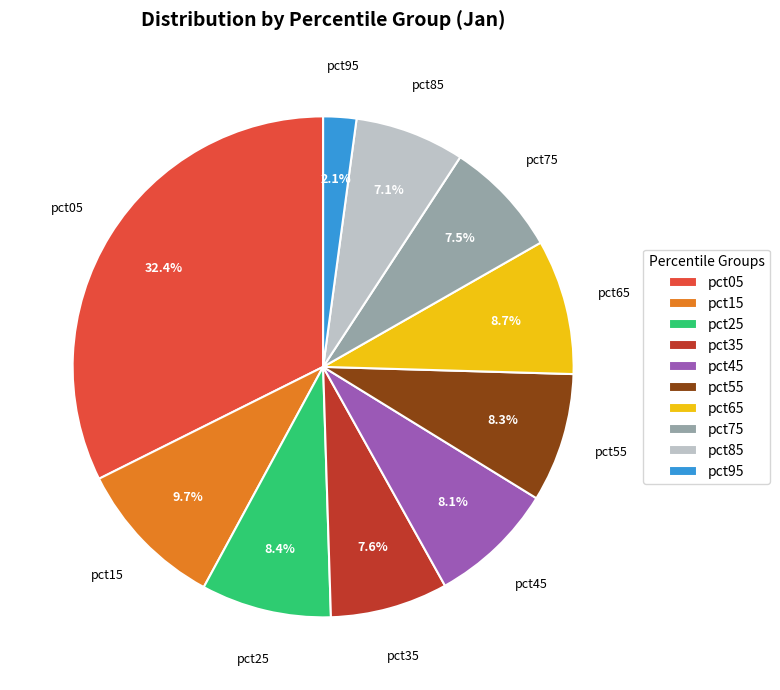

To the nearest percent, what is the difference between the largest and smallest slice percentages?

30%